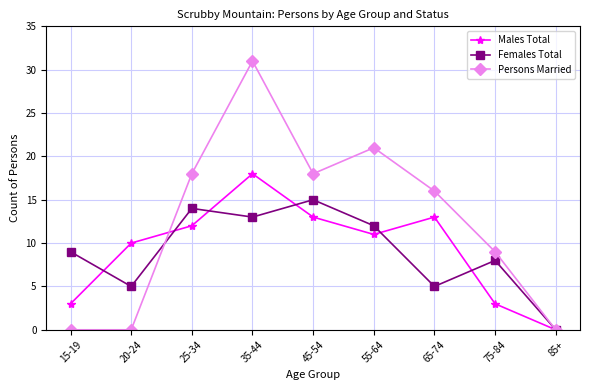

Reading left to right, what are all the values shown in this chart?

Males Total: 3	10	12	18	13	11	13	3	0
Females Total: 9	5	14	13	15	12	5	8	0
Persons Married: 0	0	18	31	18	21	16	9	0